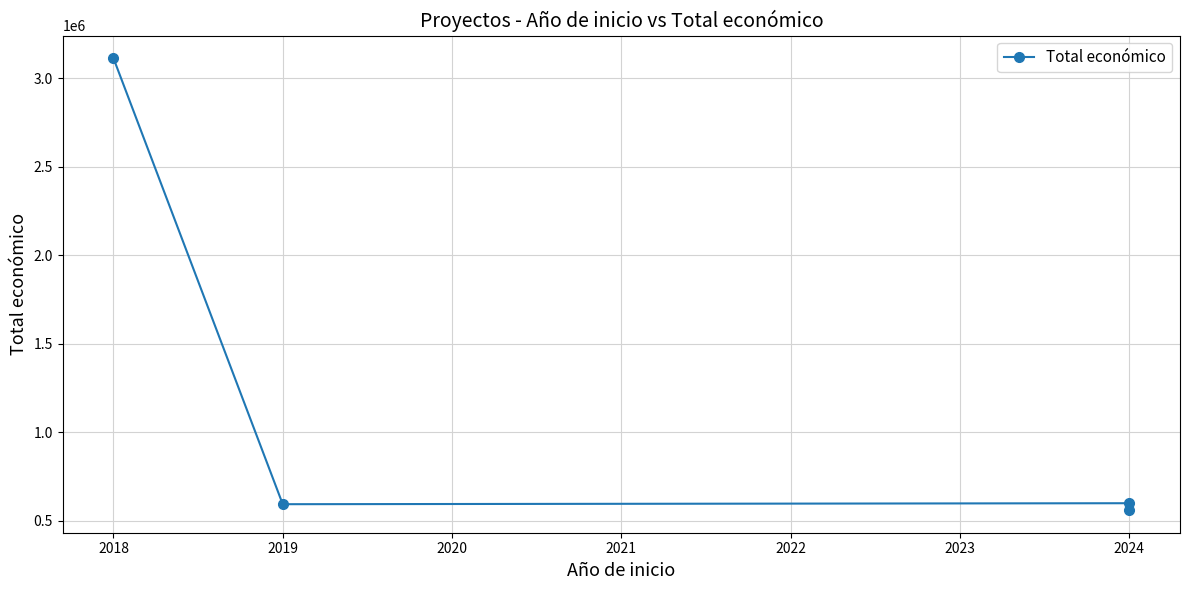

The chart shows a value of 215036 at 2024. True or false?

False